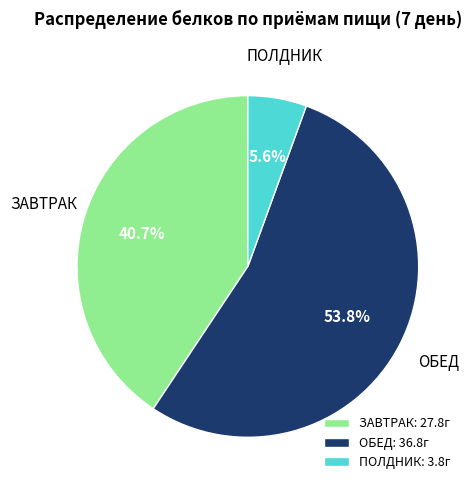

Combined, what portion of the pie is ПОЛДНИК and ОБЕД?

59.3%